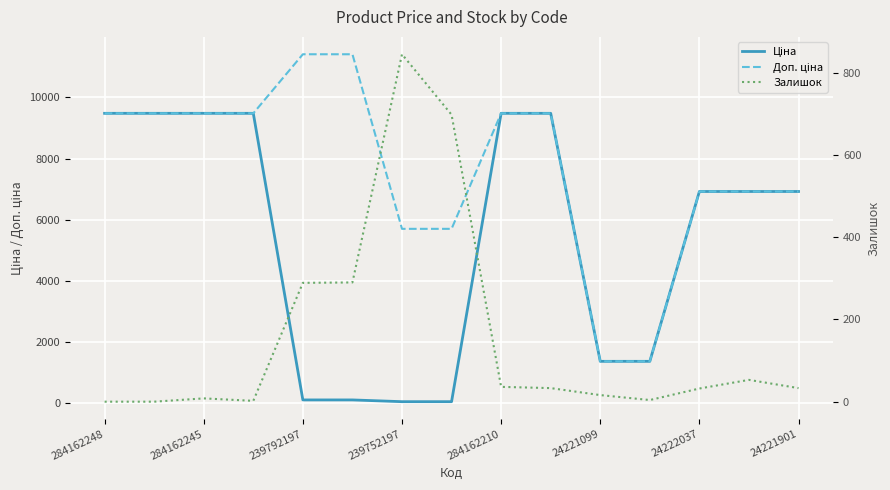

How many distinct data groups are displayed?

3